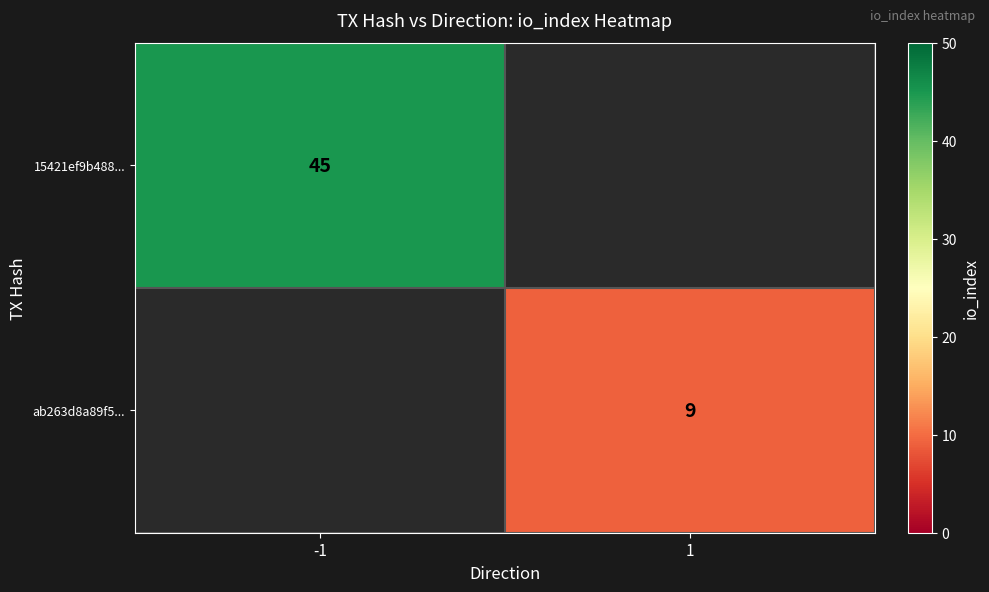

Is the value of 15421ef9b488... at -1 greater than the value of ab263d8a89f5... at 1?

Yes